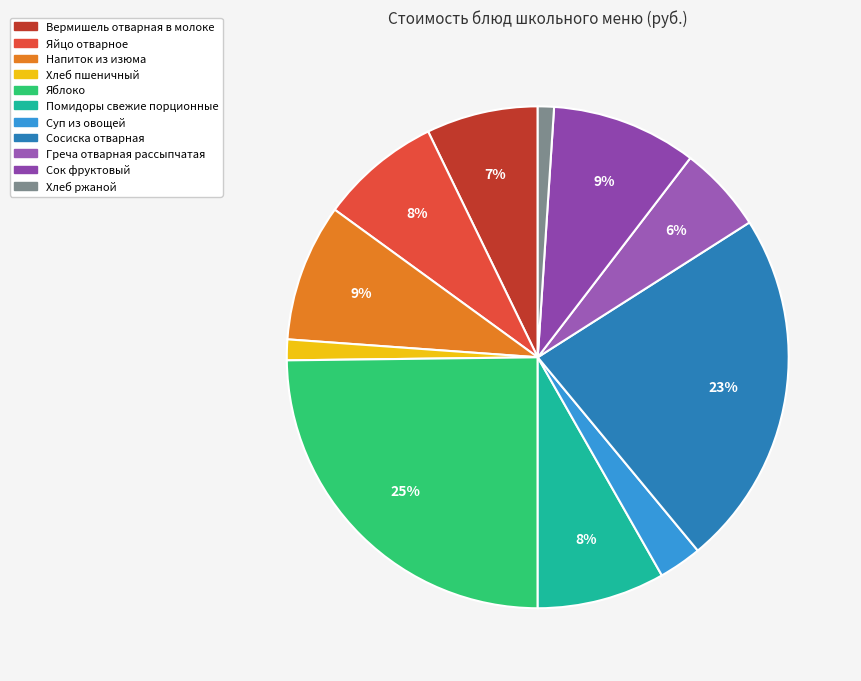

Combined, do Хлеб ржаной and Напиток из изюма account for over 50%?

No